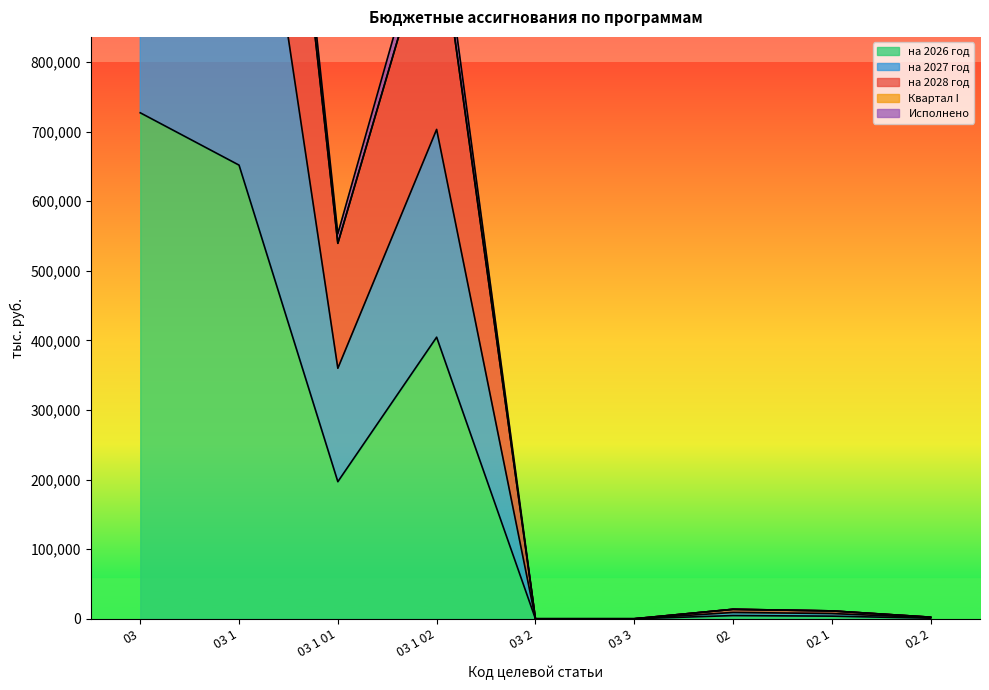

What is the difference between the second highest and minimum values in the на 2027 год series?

1306892.6